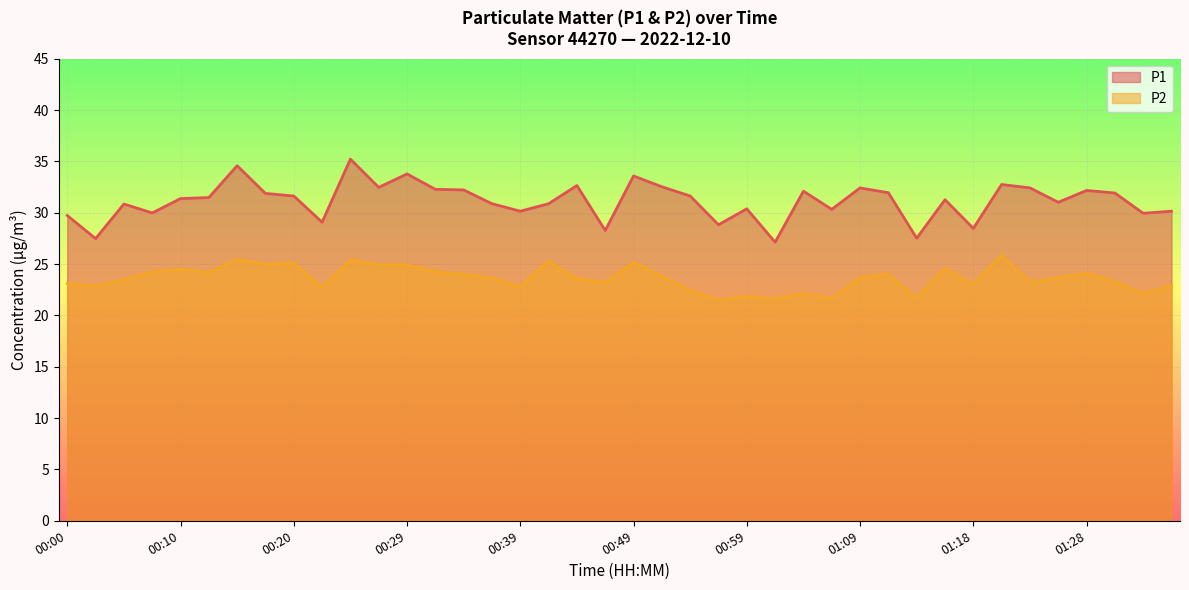

What value does the P1 series have at 00:46?

28.3